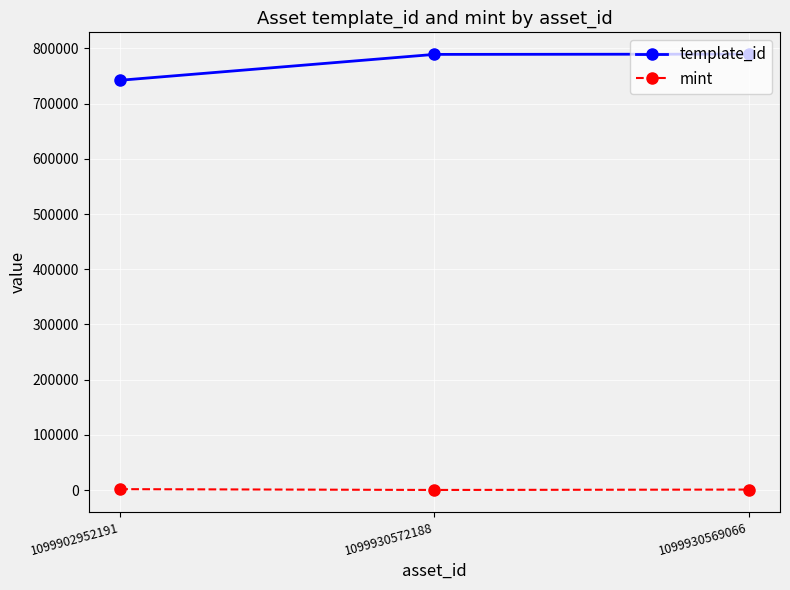

How many data points in template_id are less than 789153?

1